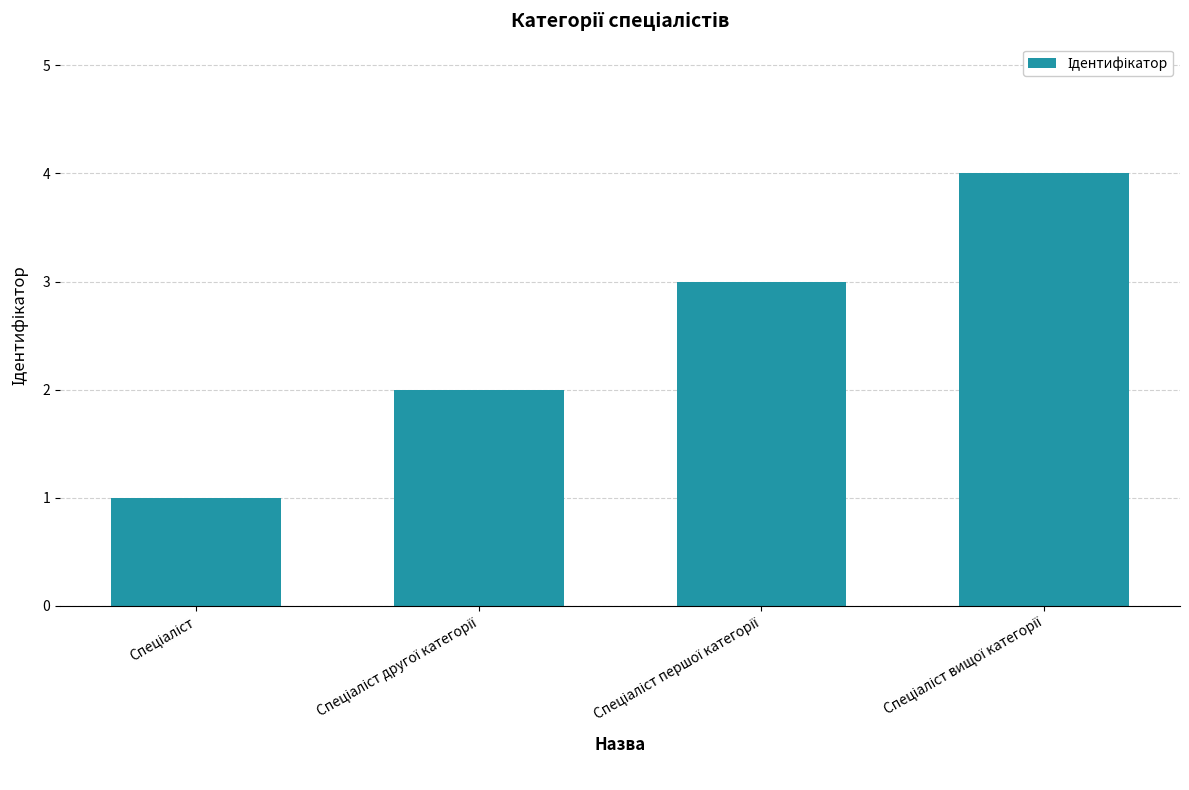

What is the maximum value shown in the chart?

4